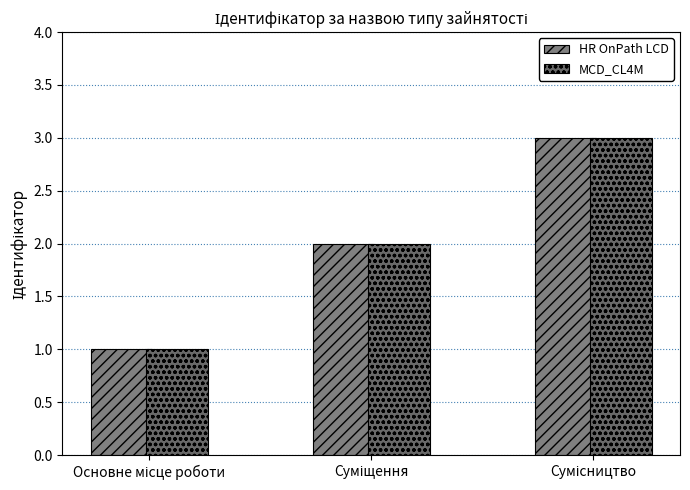

Which category has the highest value in the MCD_CL4M series?

Сумісництво